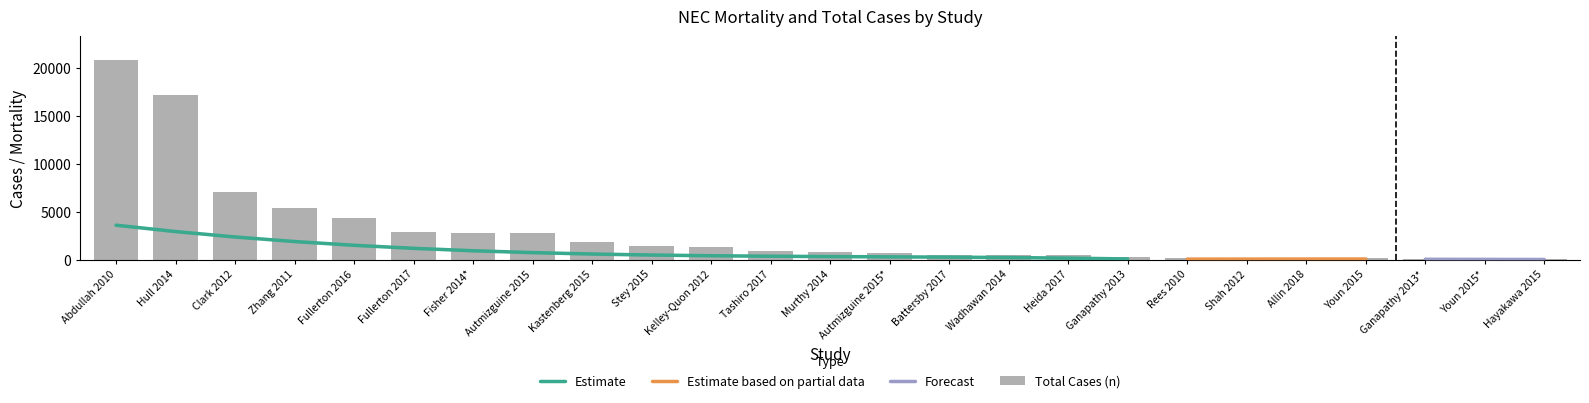

List the labels in order of n value, smallest first.

Hayakawa 2015, Youn 2015*, Ganapathy 2013*, Youn 2015, Allin 2018, Shah 2012, Rees 2010, Ganapathy 2013, Heida 2017, Wadhawan 2014, Battersby 2017, Autmizguine 2015*, Murthy 2014, Tashiro 2017, Kelley-Quon 2012, Stey 2015, Kastenberg 2015, Autmizguine 2015, Fisher 2014*, Fullerton 2017, Fullerton 2016, Zhang 2011, Clark 2012, Hull 2014, Abdullah 2010